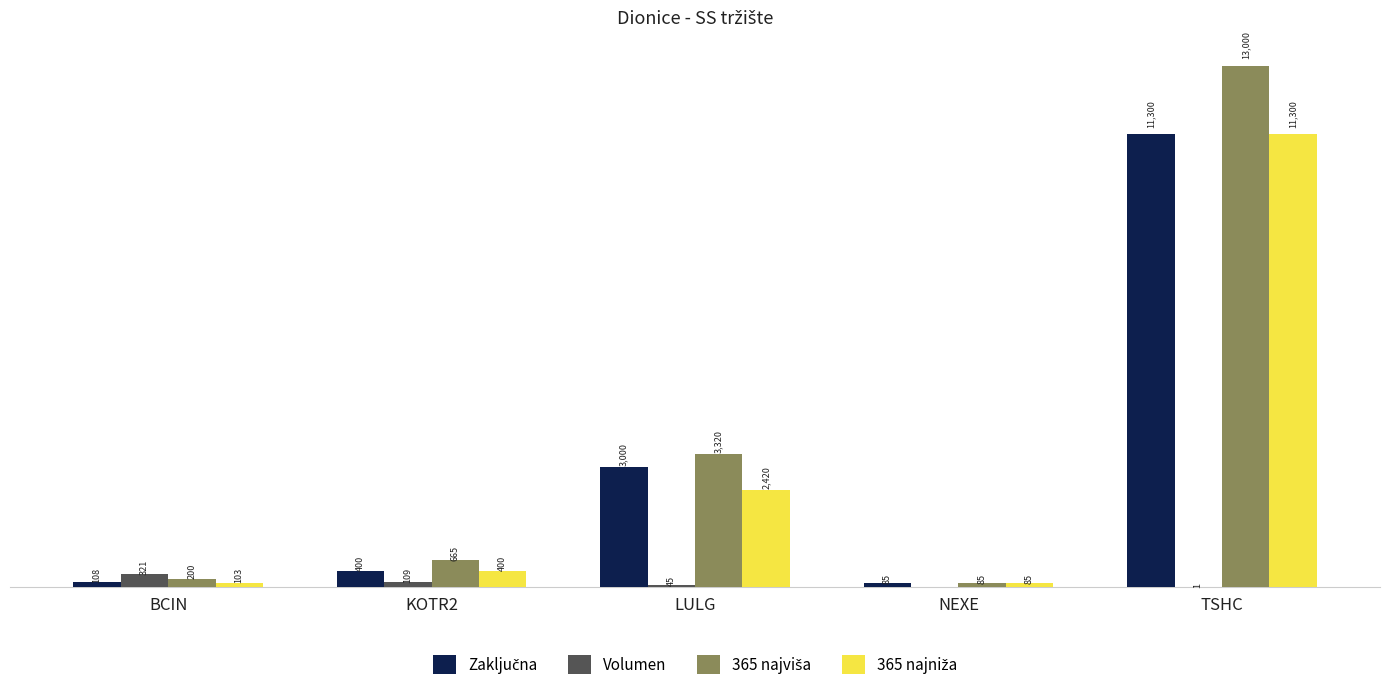

At which category is the sum across all series the highest?

TSHC